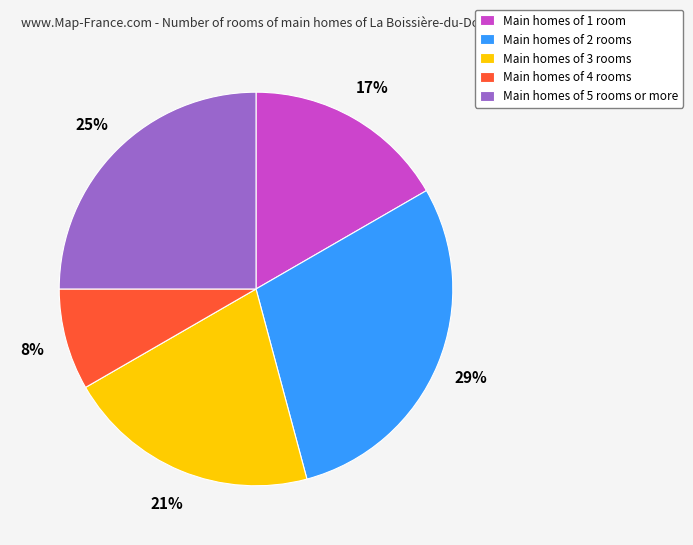

Count the number of slices in the pie.

5